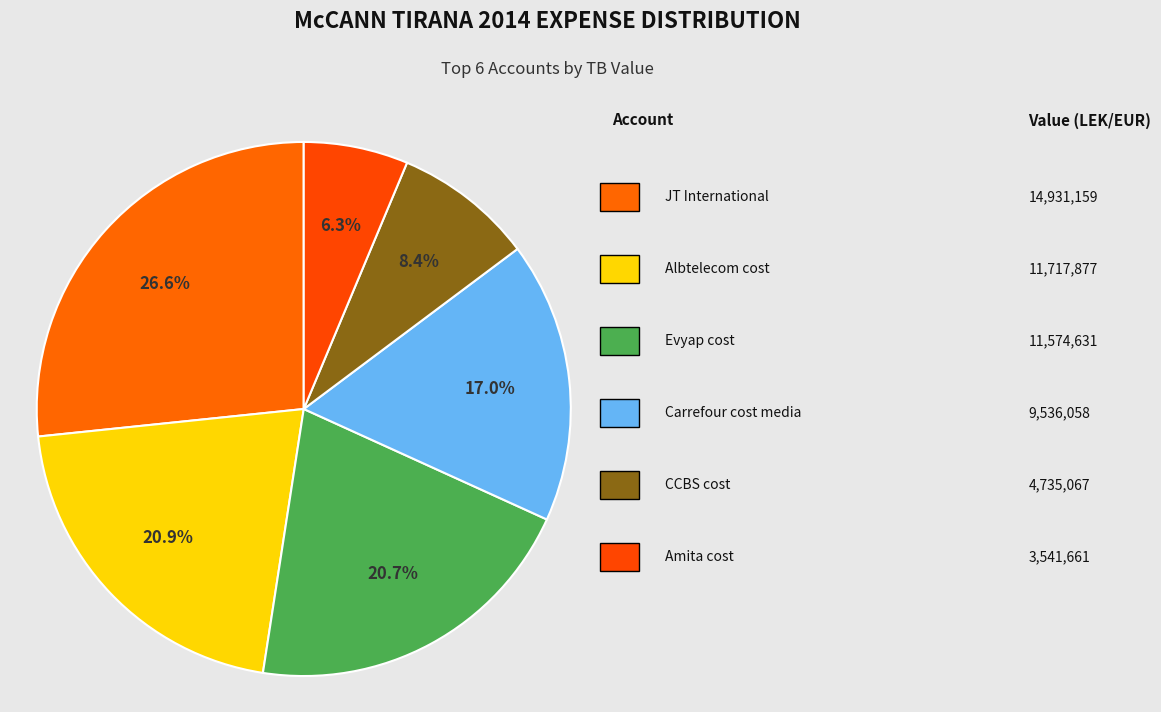

How many segments does this pie chart have?

6